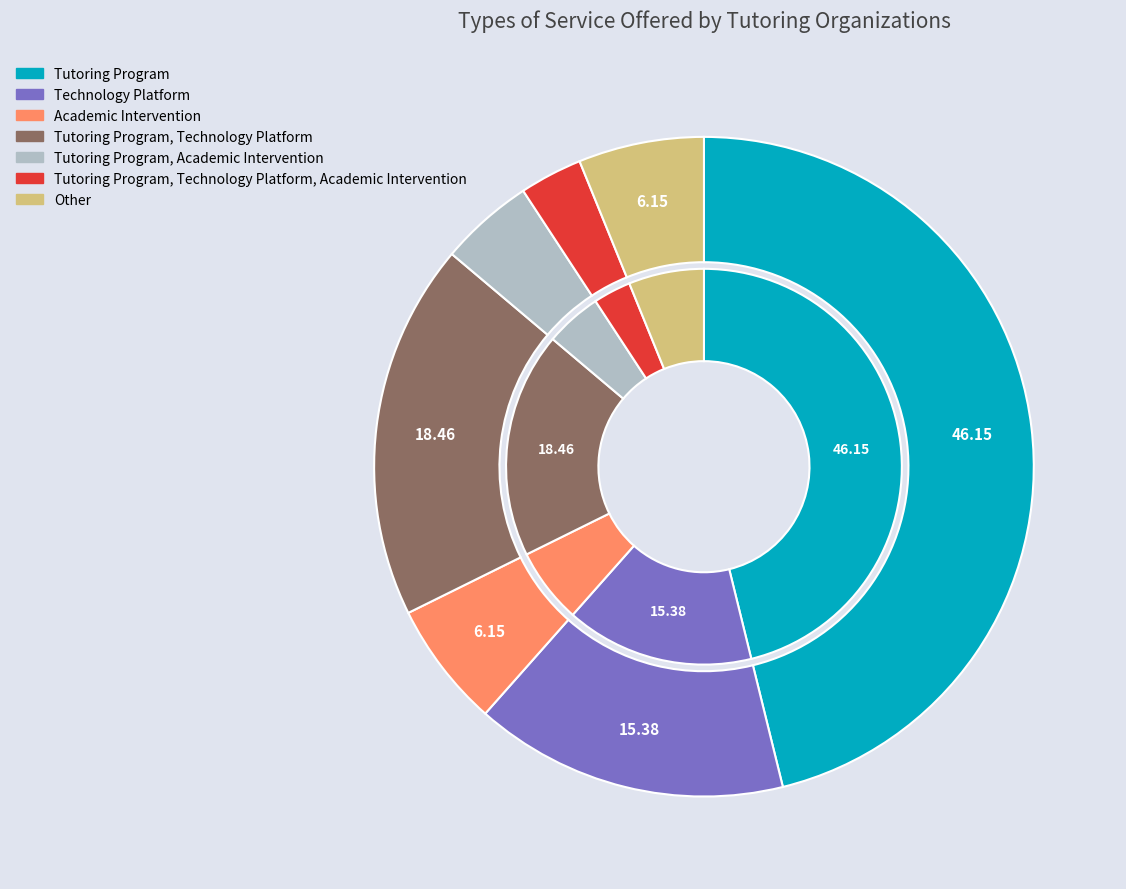

To the nearest percent, what is the difference between the Tutoring Program, Technology Platform and Technology Platform slice percentages?

3%